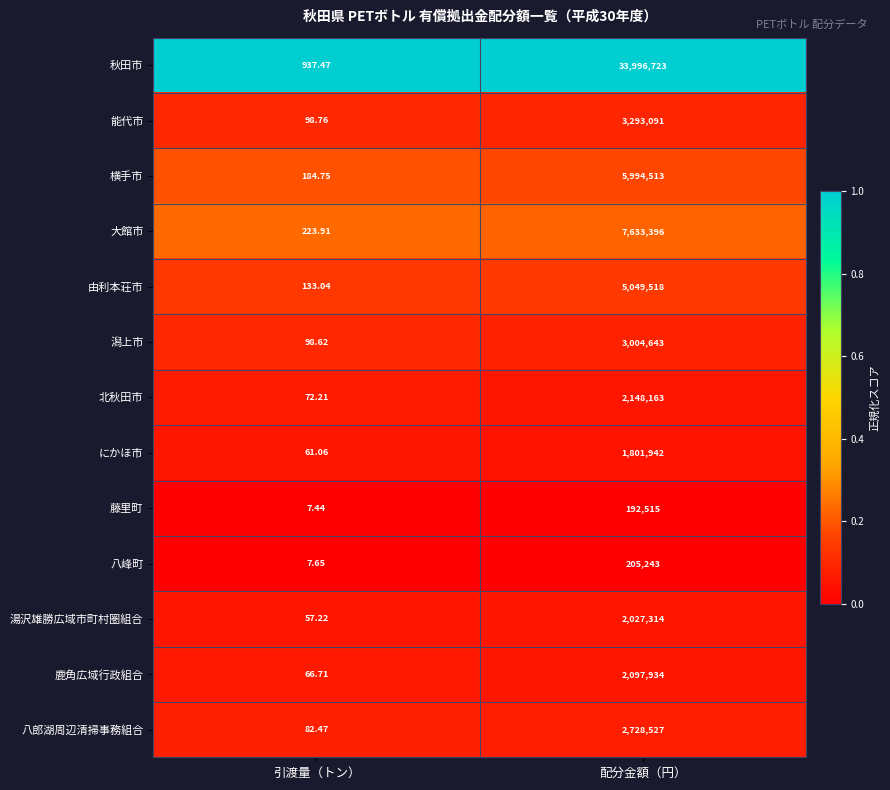

How many data points does each series have?

2